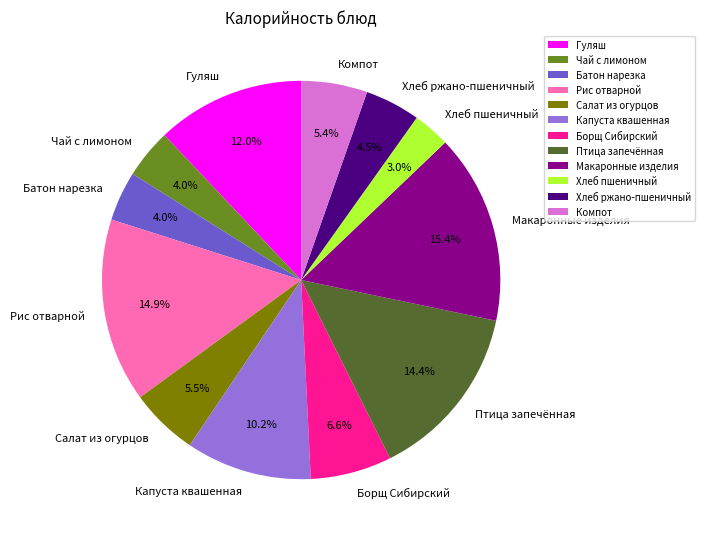

Does Капуста квашенная account for over 50% of the chart?

No